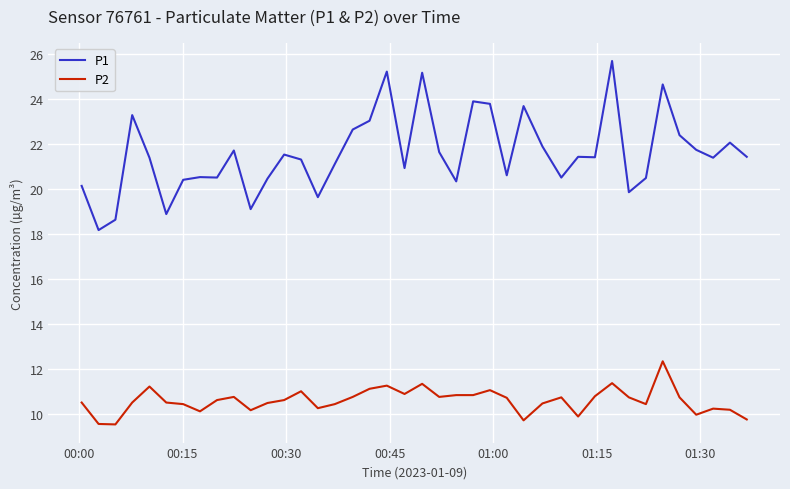

True or false: P1 and P2 intersect in this chart.

False